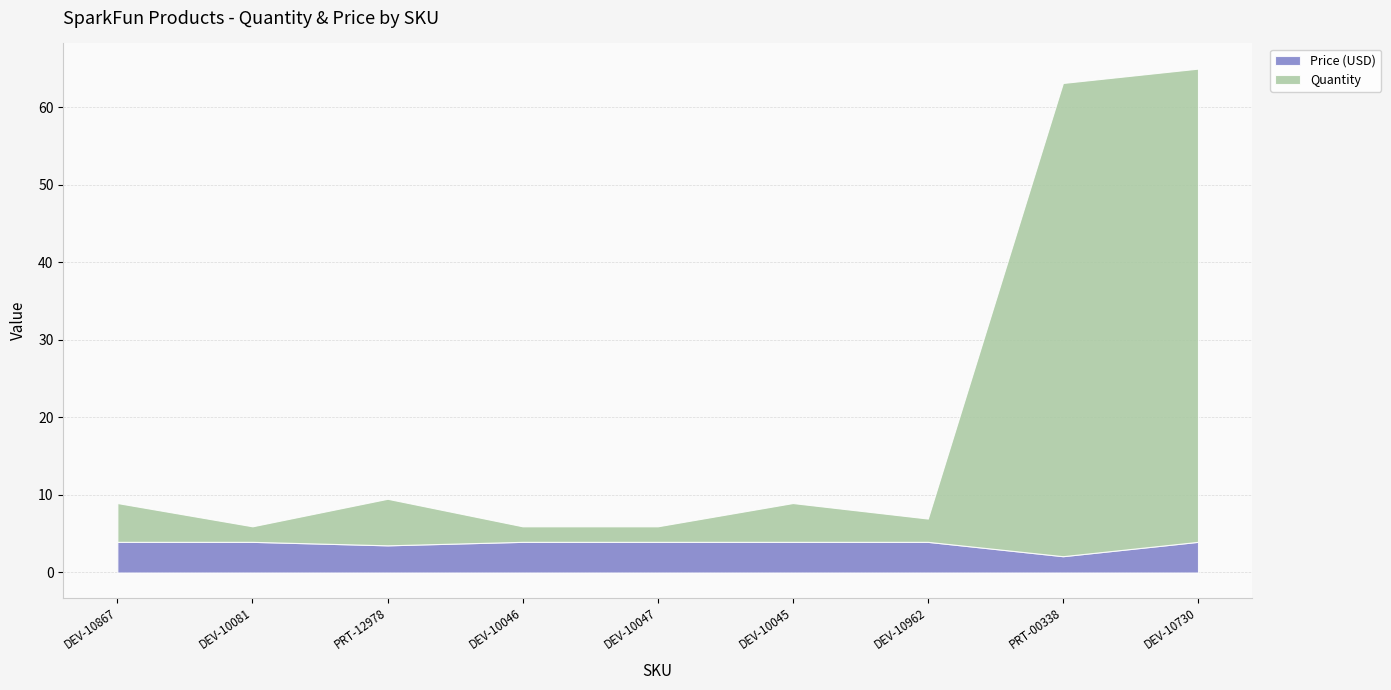

Is the value of Quantity at DEV-10867 greater than the value of Price (USD) at DEV-10047?

Yes